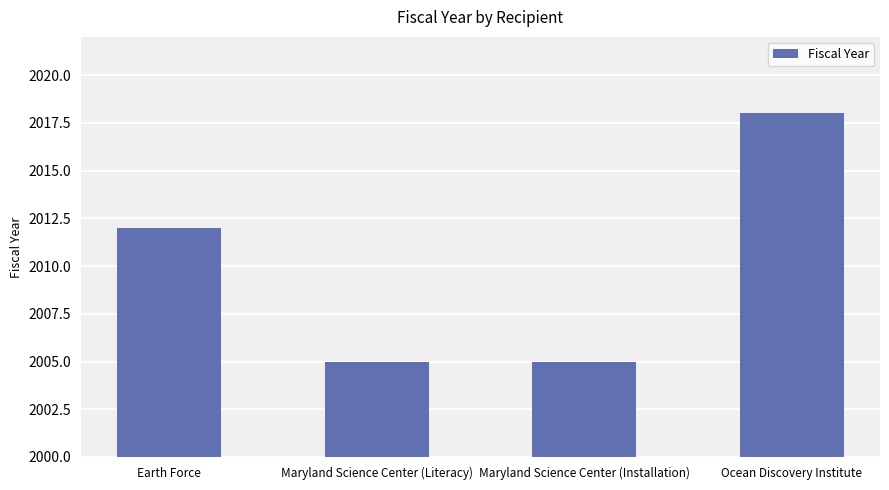

Are the bars horizontal?

No